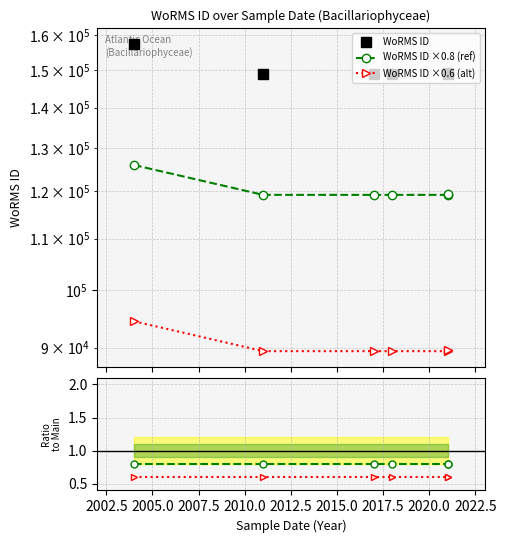

What is the greatest value displayed?

157438.0